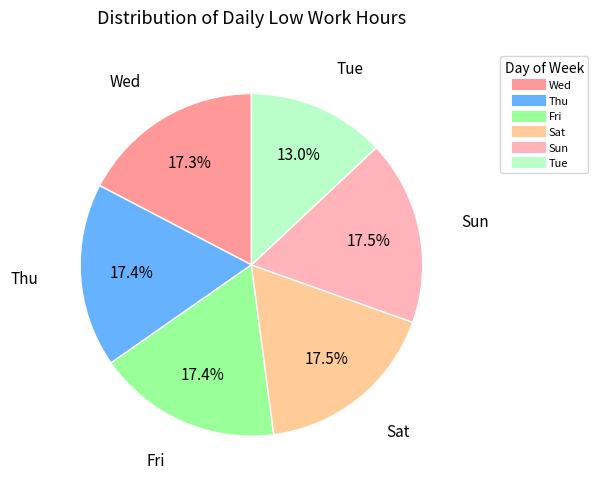

How many segments does this pie chart have?

6